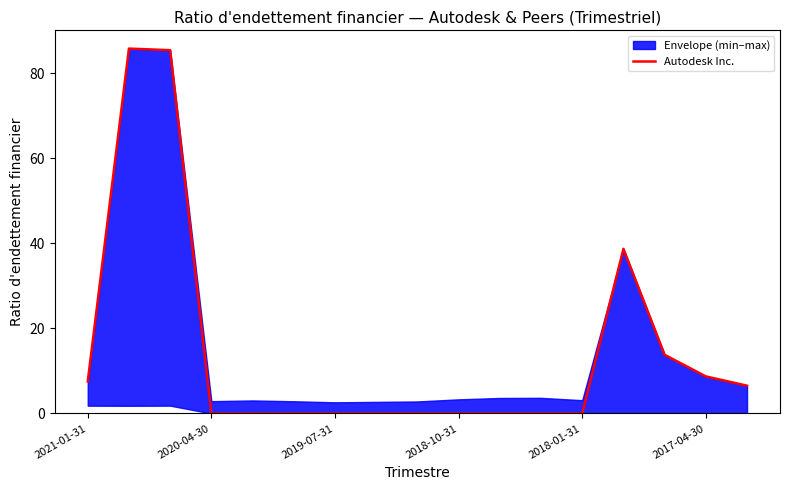

What position from the left is 7?

8